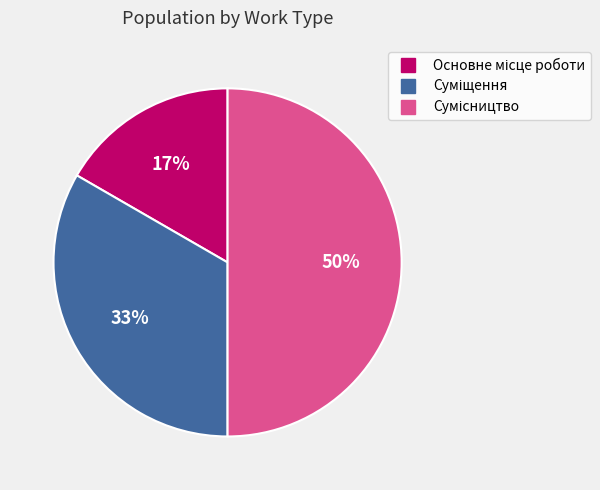

To the nearest percent, what is the average slice percentage?

33%